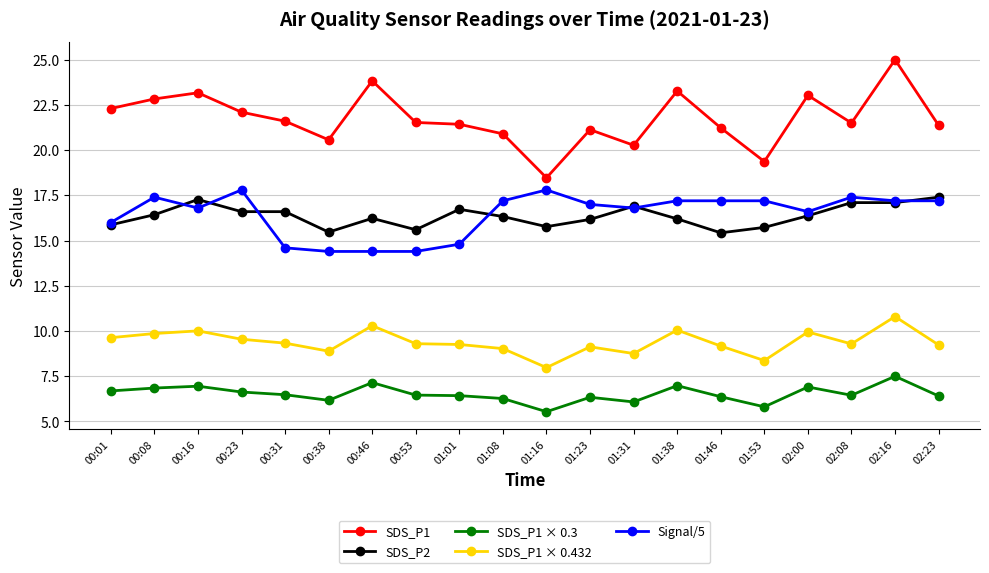

Does the chart display data point markers on the line(s)?

Yes